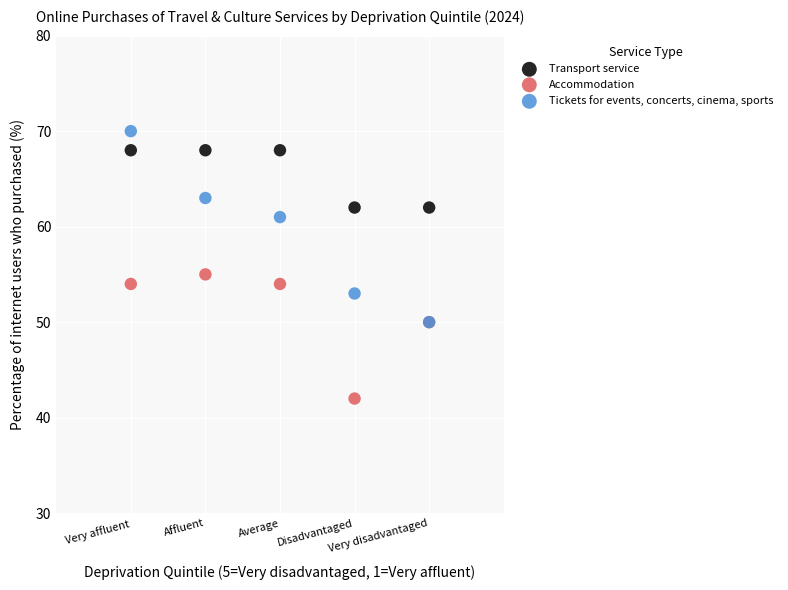

In the Tickets for events, concerts, cinema, sports series, what Y value is closest to 60?

61